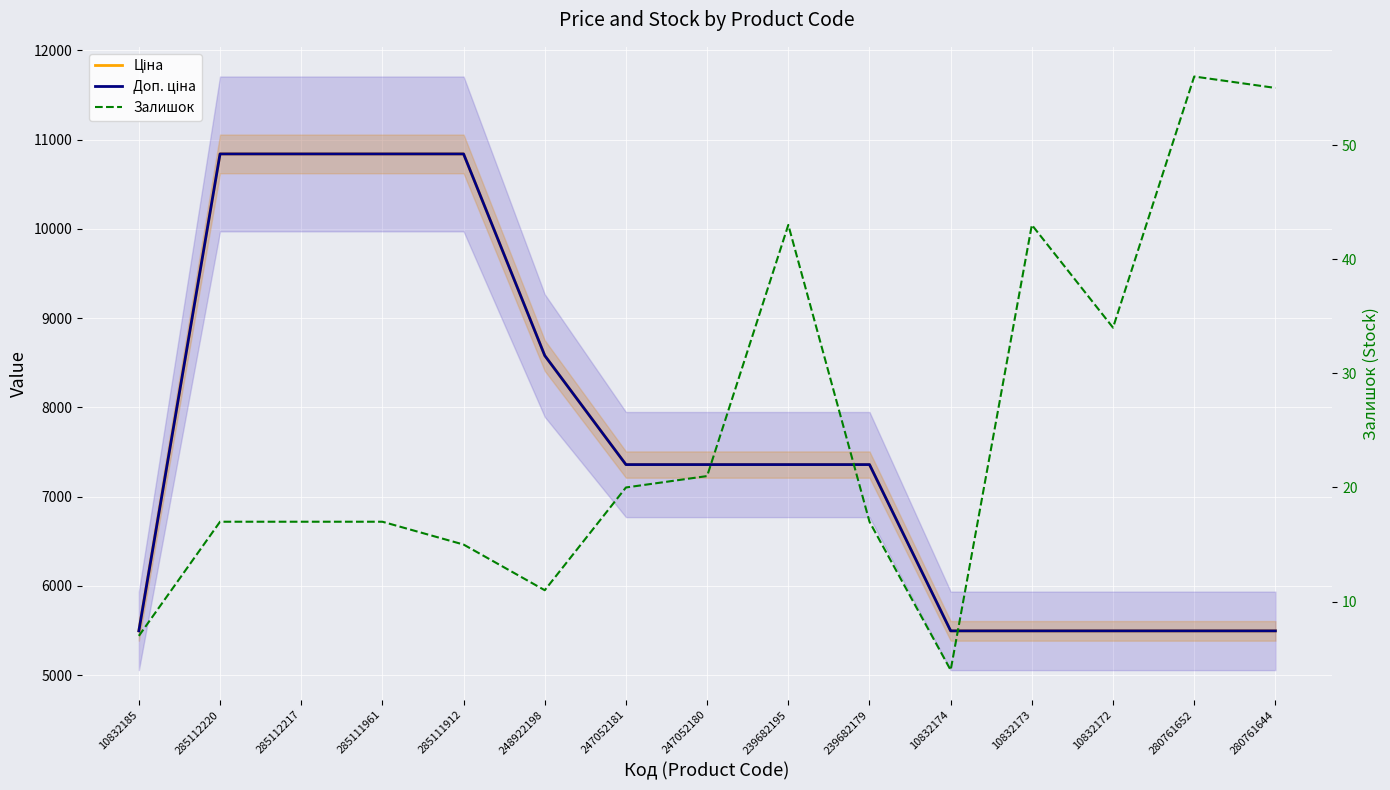

Is it true that Залишок equals 17.0 at 285112217?

True